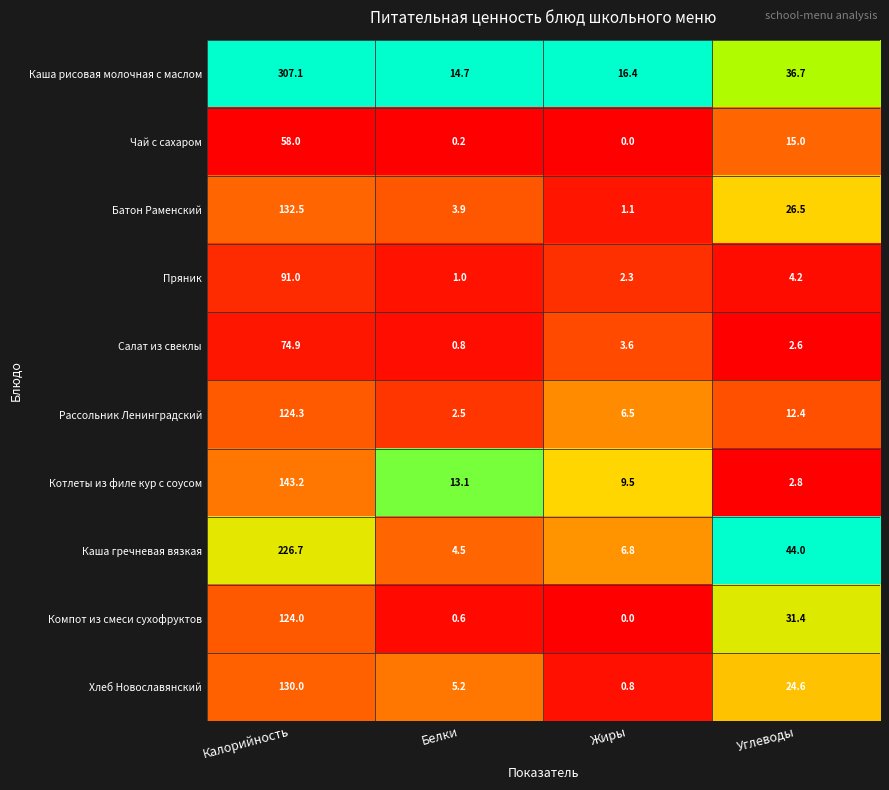

List the series in order of their peak value, highest first.

Каша рисовая молочная с маслом, Каша гречневая вязкая, Котлеты из филе кур с соусом, Батон Раменский, Хлеб Новославянский, Рассольник Ленинградский, Компот из смеси сухофруктов, Пряник, Салат из свеклы, Чай с сахаром